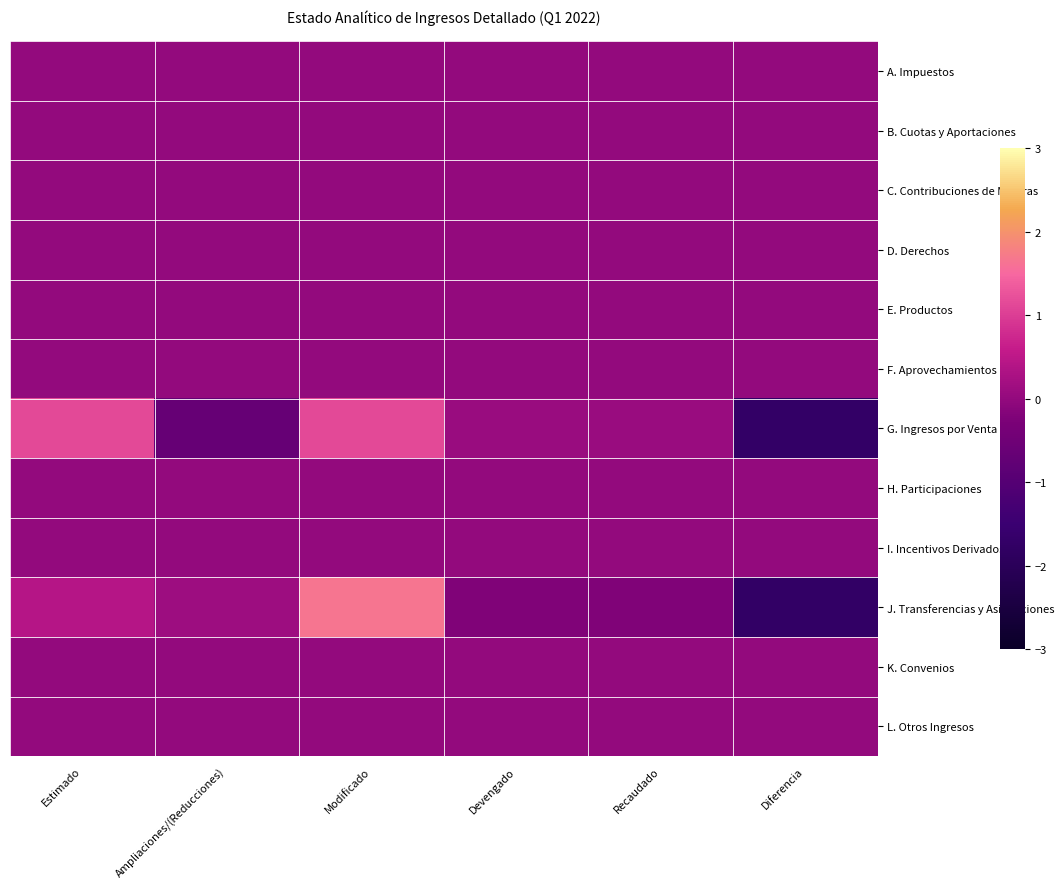

At Recaudado, list the series in order from smallest to largest.

J. Transferencias y Asignaciones, A. Impuestos, B. Cuotas y Aportaciones, C. Contribuciones de Mejoras, D. Derechos, E. Productos, F. Aprovechamientos, H. Participaciones, I. Incentivos Derivados, K. Convenios, L. Otros Ingresos, G. Ingresos por Venta